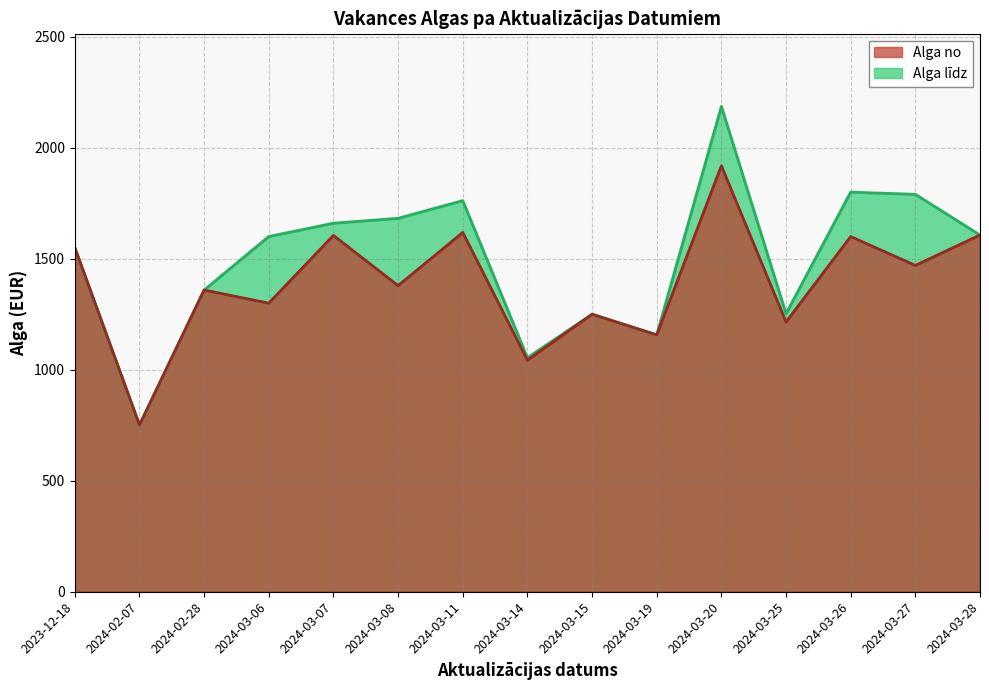

What is the difference between the highest and lowest values at 2024-03-11?

150